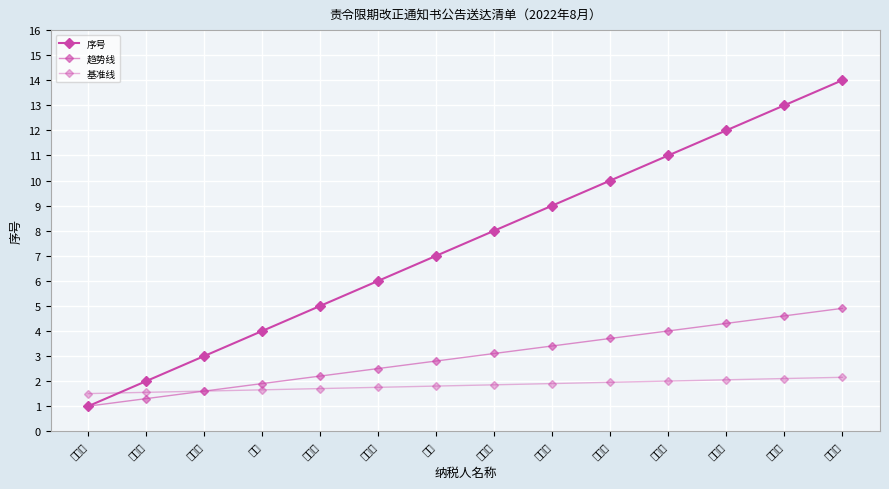

Between 王明锋 and 何永雄, which series saw the biggest shift?

序号